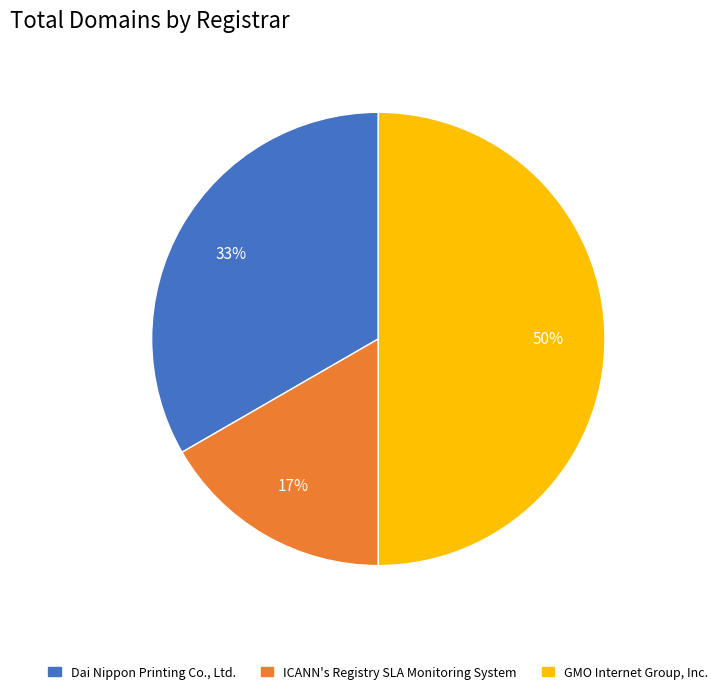

To the nearest percent, what portion does Dai Nippon Printing Co., Ltd. represent?

33%